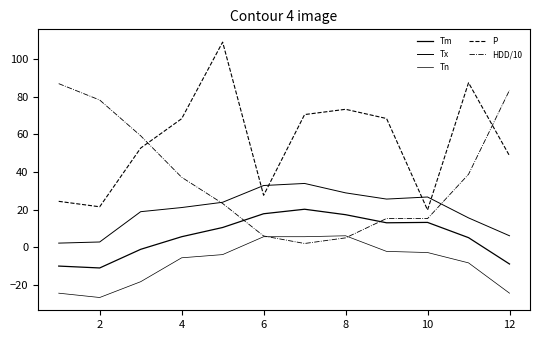

Is this an area chart (filled region under the line)?

No